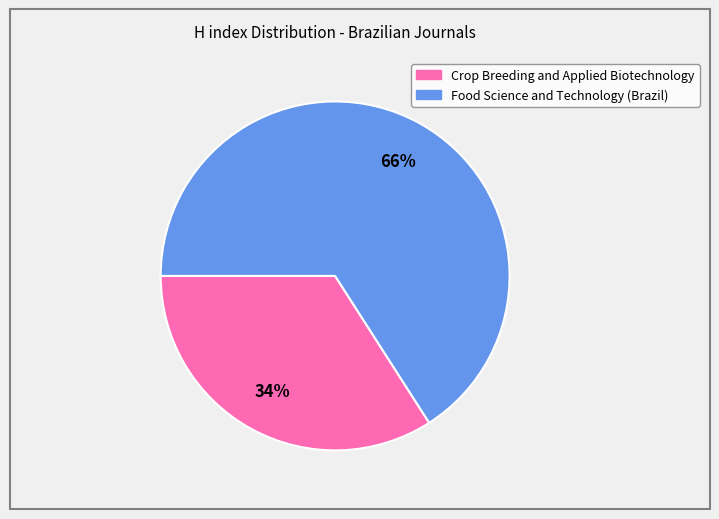

Combined, do Food Science and Technology (Brazil) and Crop Breeding and Applied Biotechnology account for over 50%?

Yes